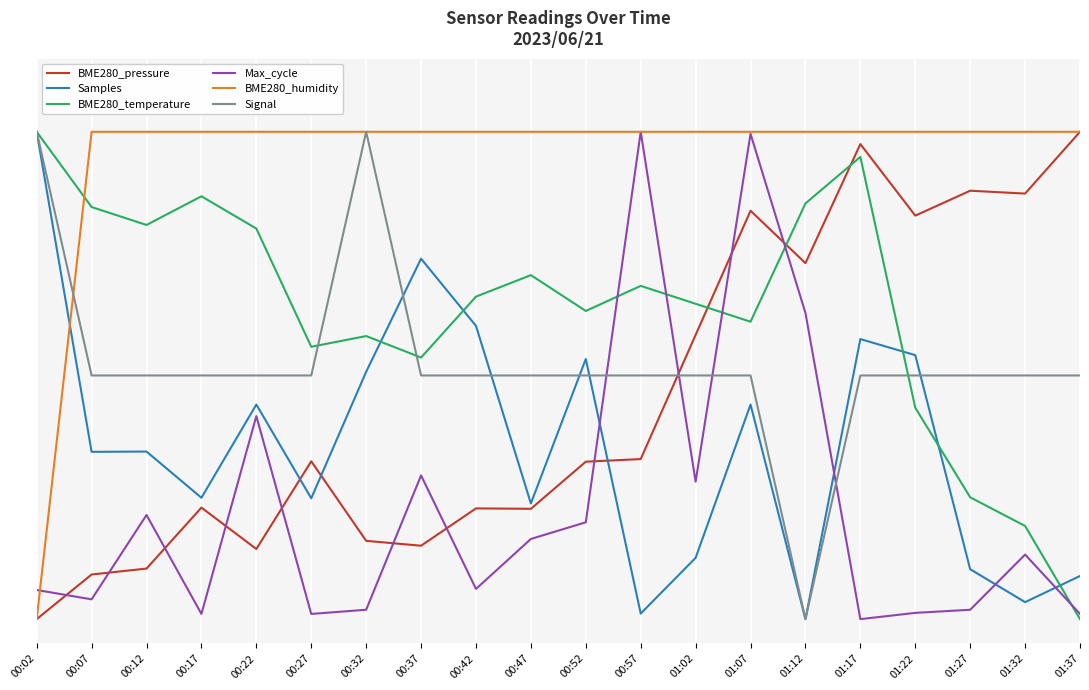

Does the chart have visible grid lines?

Yes